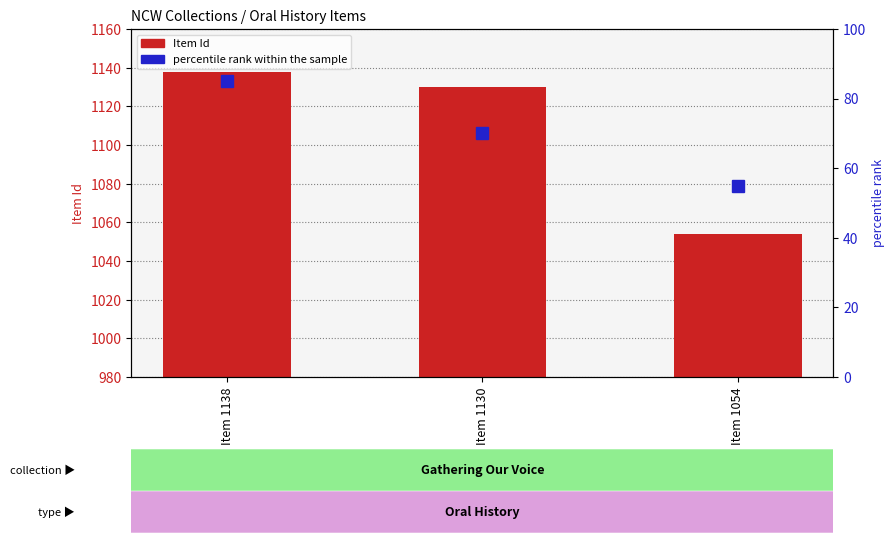

Which category has the lowest value across all series?

Item 1054